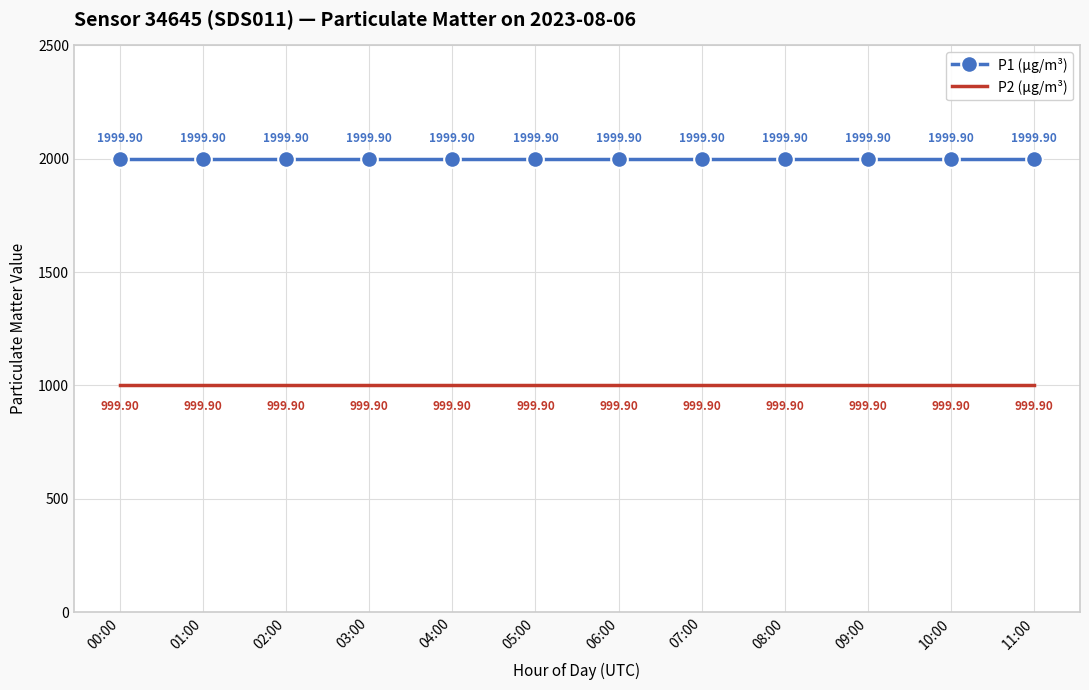

Which series has the largest total across all categories?

P1 (µg/m³)